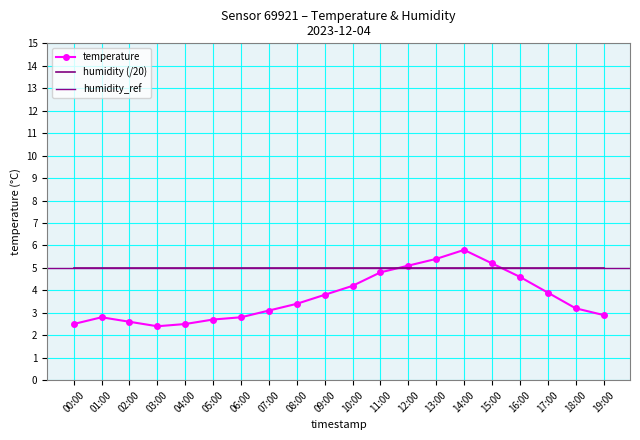

Reading right to left, transcribe all the data shown in this chart.

2.9	3.2	3.9	4.6	5.2	5.8	5.4	5.1	4.8	4.2	3.8	3.4	3.1	2.8	2.7	2.5	2.4	2.6	2.8	2.5